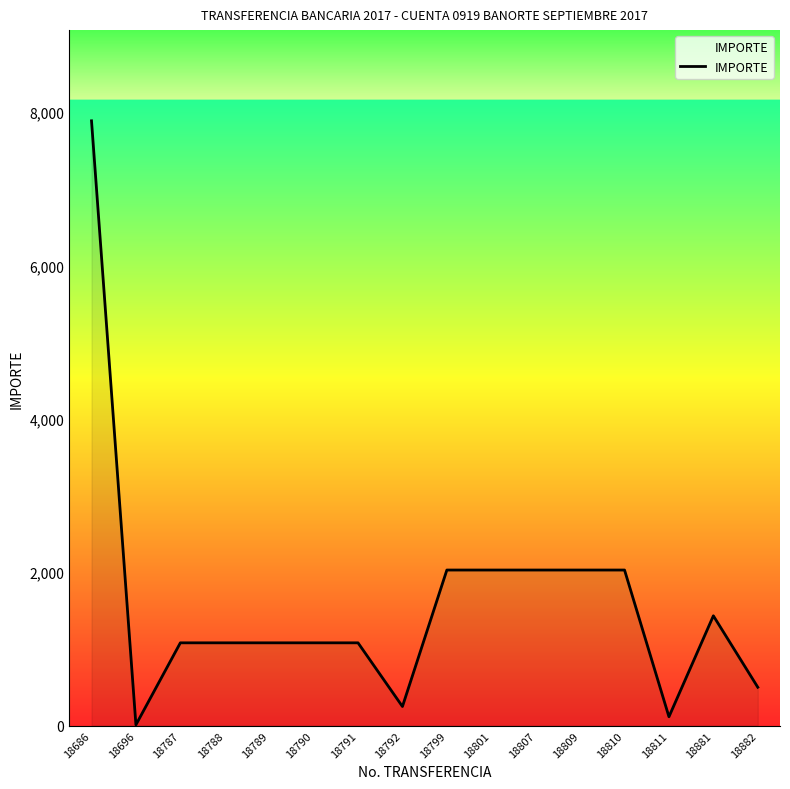

The chart shows a value of 1079.5 at 18787. True or false?

True